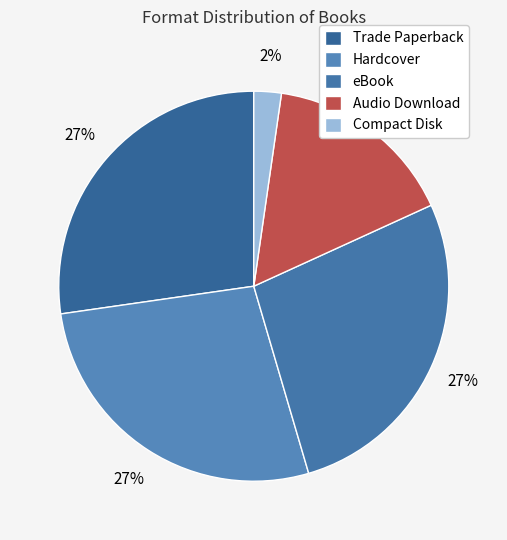

Count the number of slices in the pie.

5